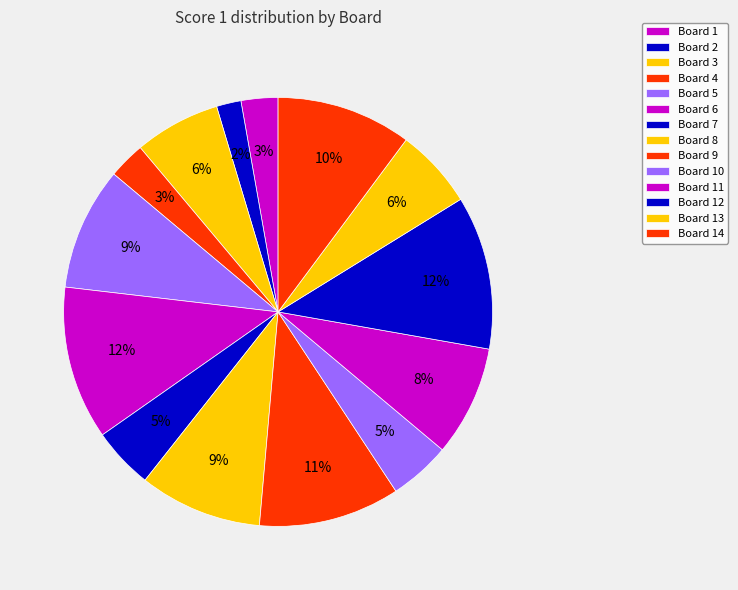

The Board 12 slice represents 12% of the pie. True or false?

True